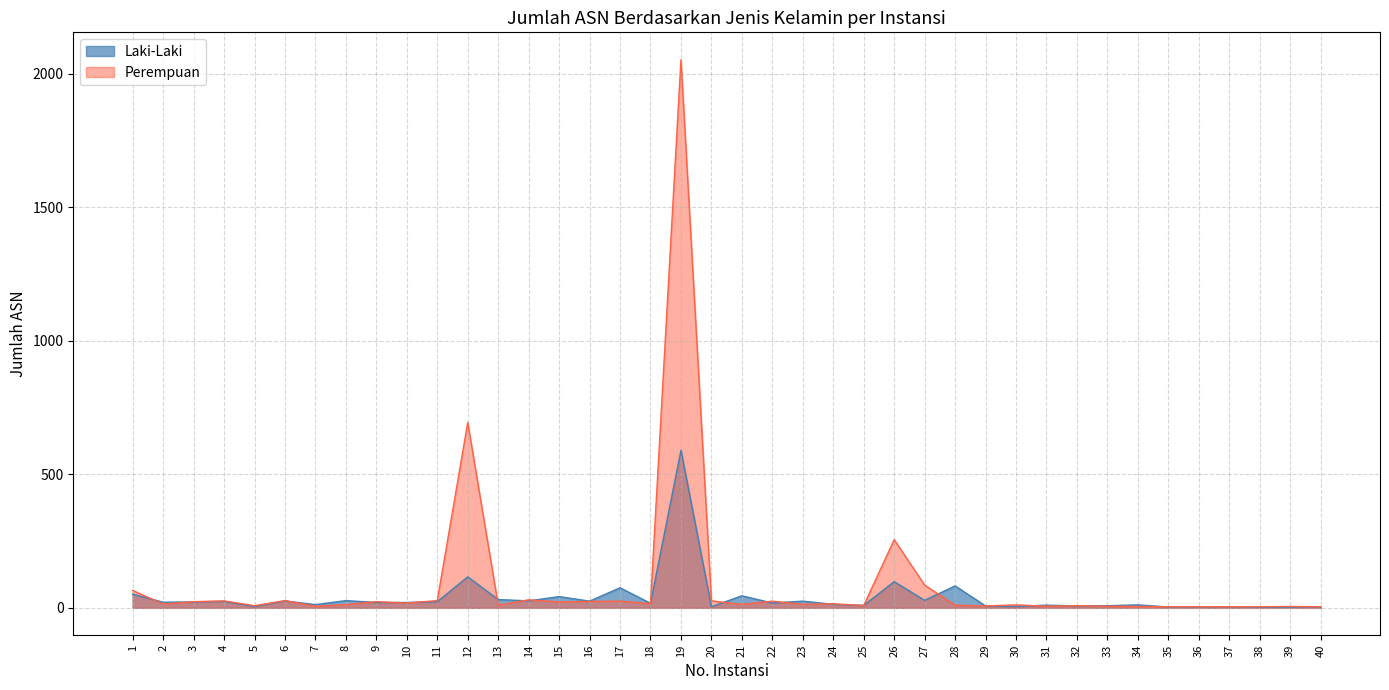

True or false: Perempuan has a value of 85 at 27.

True